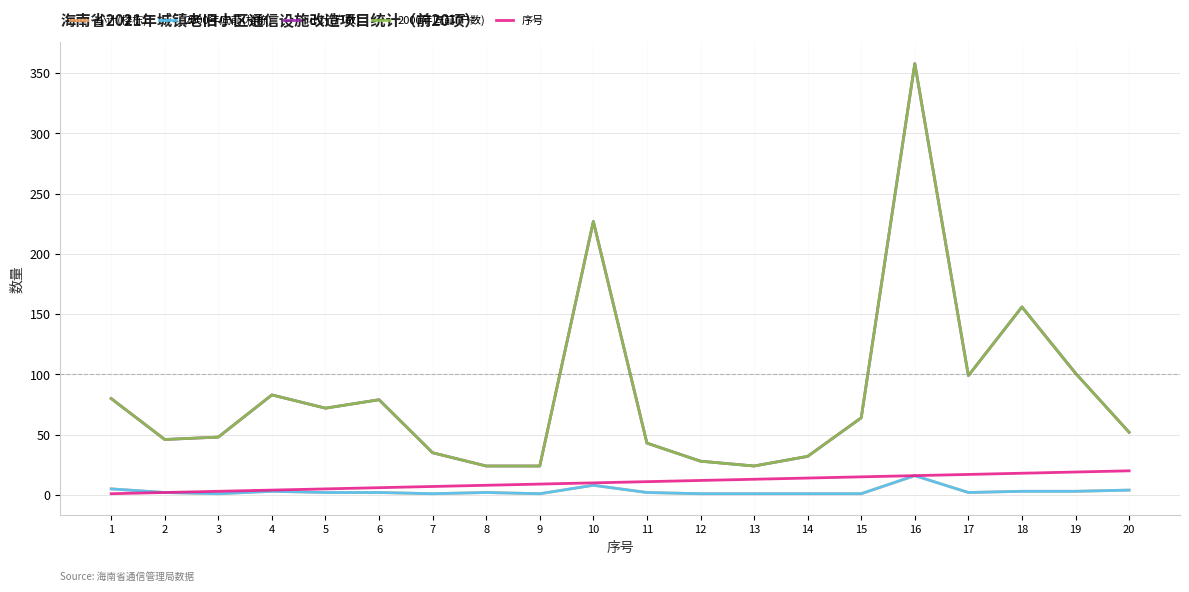

Does the chart display data point markers on the line(s)?

No